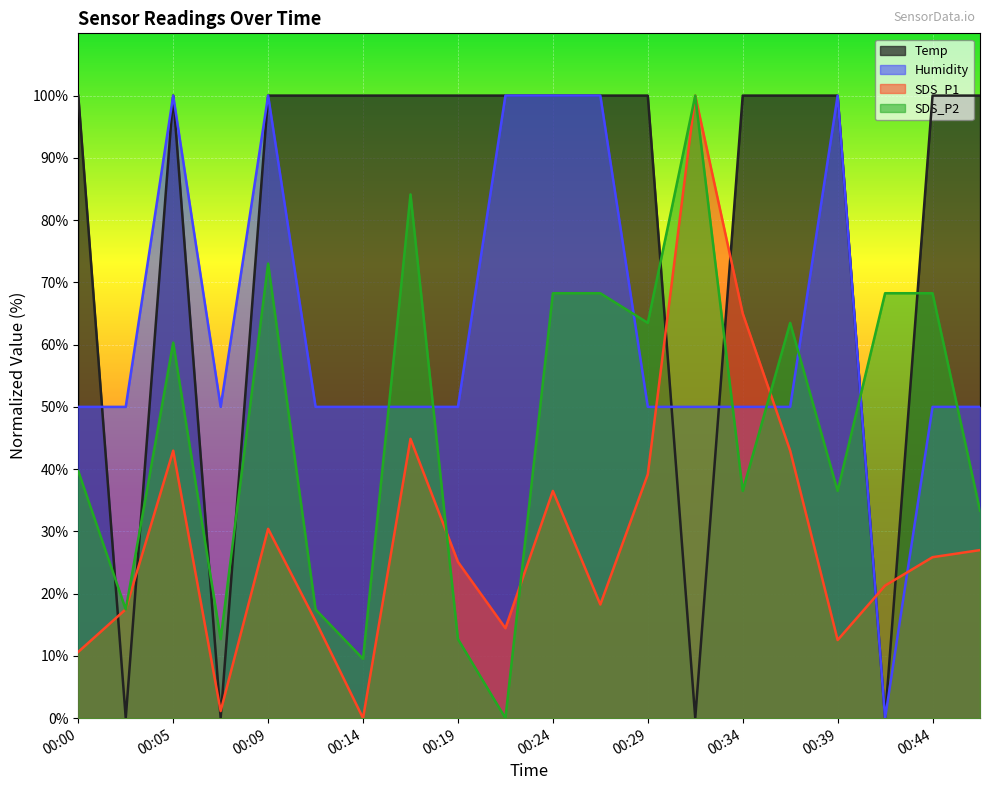

What is the average value of the Humidity series?

62.5